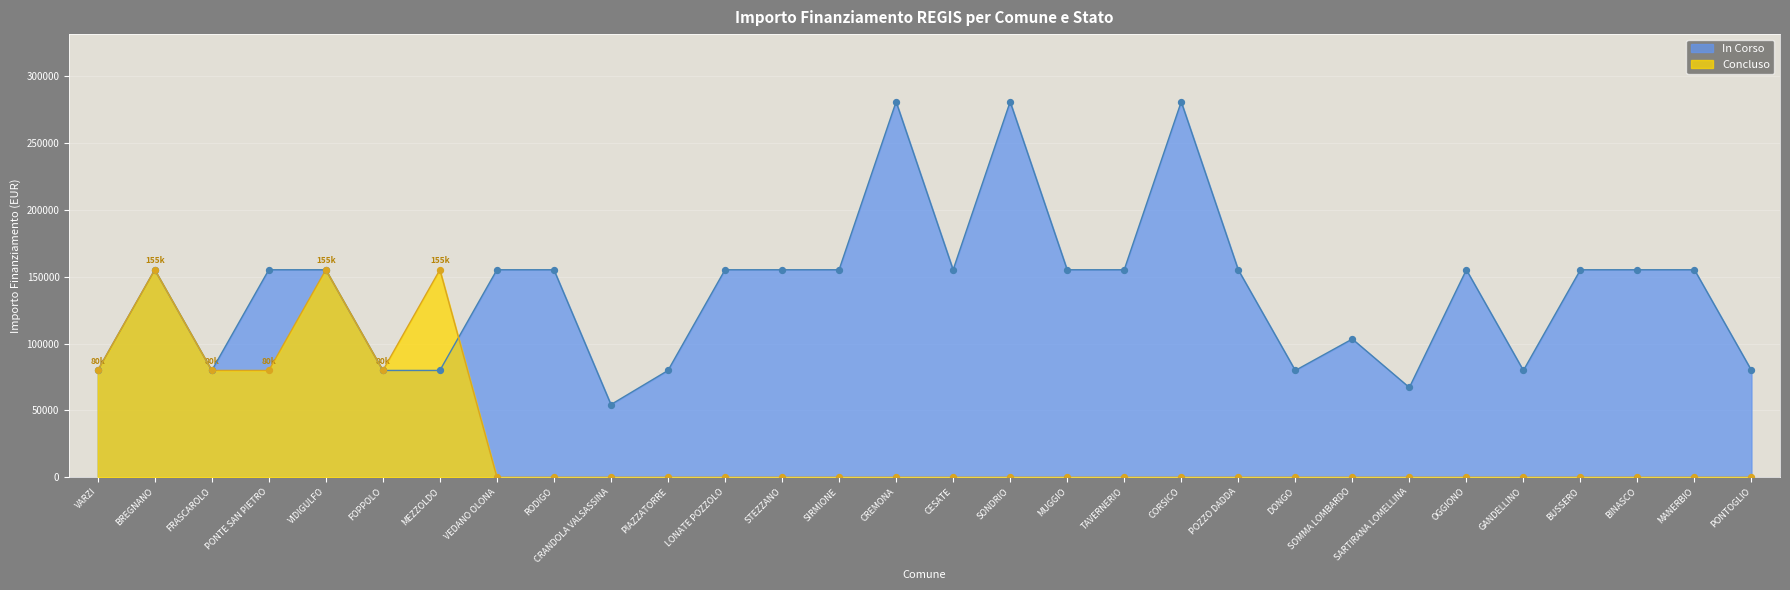

At how many categories does at least one series exceed 199223?

3